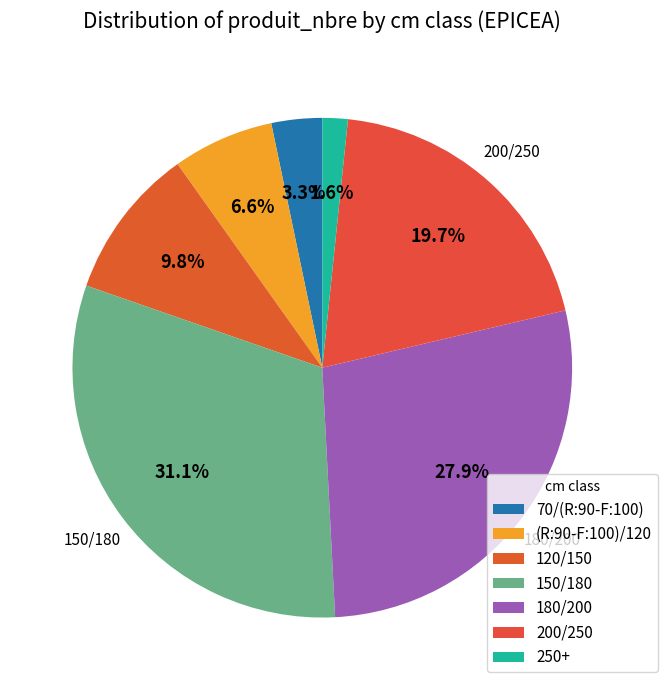

Which slice is the largest?

150/180